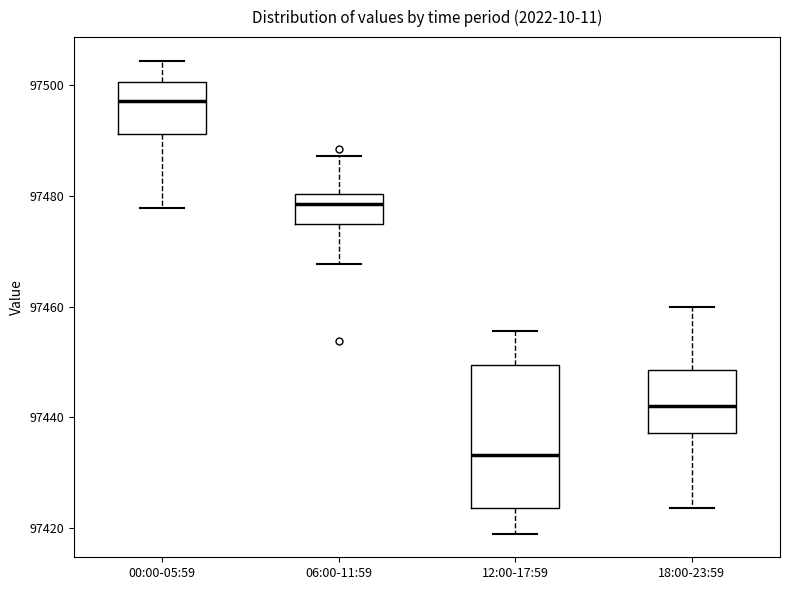

Reading left to right, read every box against the y-axis: the position of its median line, the range the box covers, and the ends of its whiskers. The values are not printed on the chart, so give them approximately, as read against the axis.

00:00-05:59: median 97498, box 97492 to 97500, whiskers 97478 to 97504
06:00-11:59: median 97478, box 97476 to 97480, whiskers 97468 to 97488
12:00-17:59: median 97434, box 97424 to 97450, whiskers 97418 to 97456
18:00-23:59: median 97442, box 97438 to 97448, whiskers 97424 to 97460